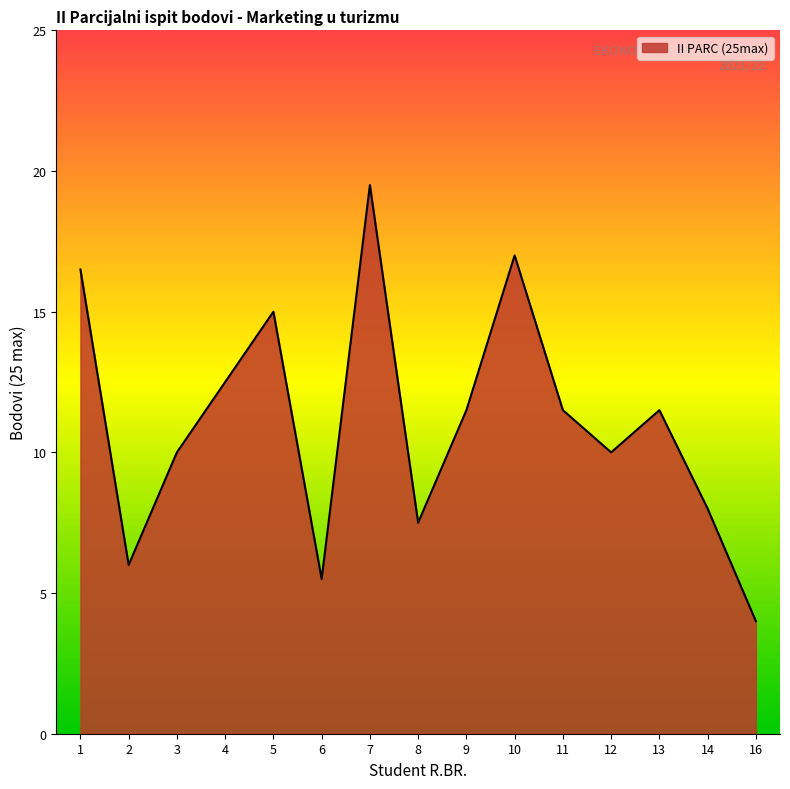

The chart shows a value of 8.7 at 10. True or false?

False